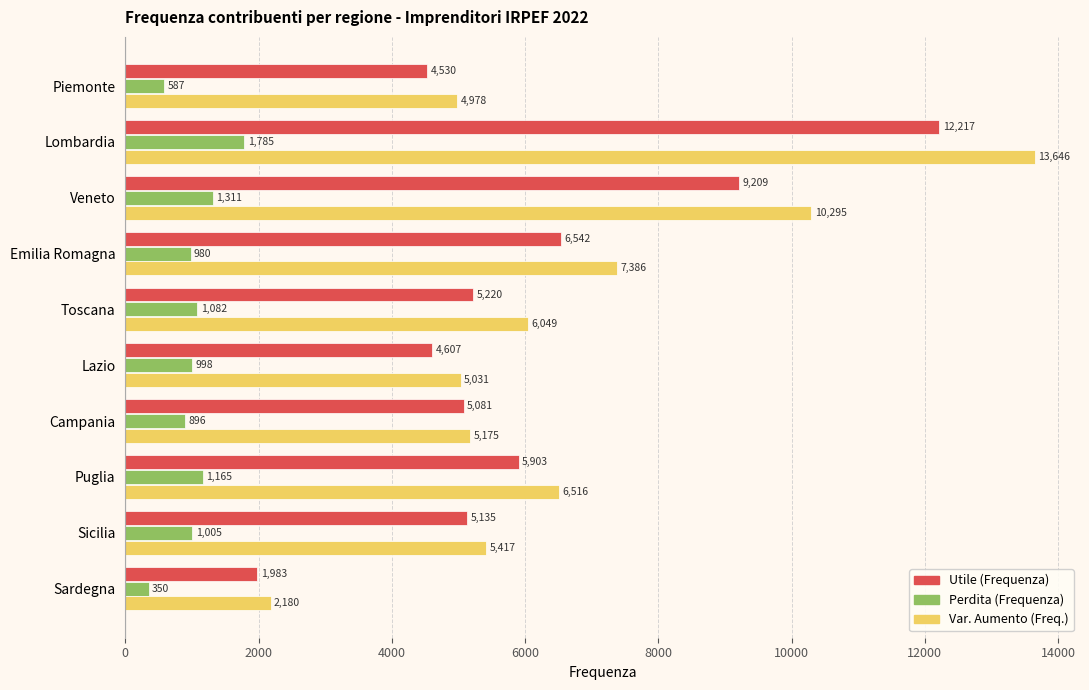

Read the Var. Aumento (Freq.) value at Toscana, to the nearest 50.

6050